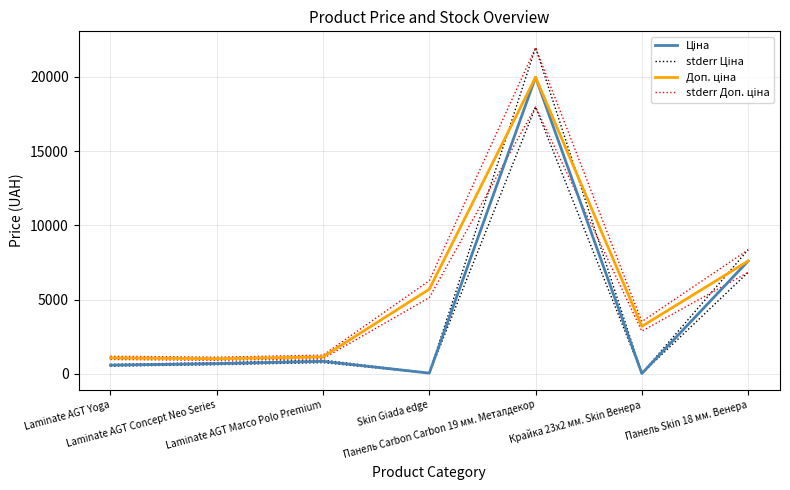

What position from the left is Laminate AGT Yoga?

1